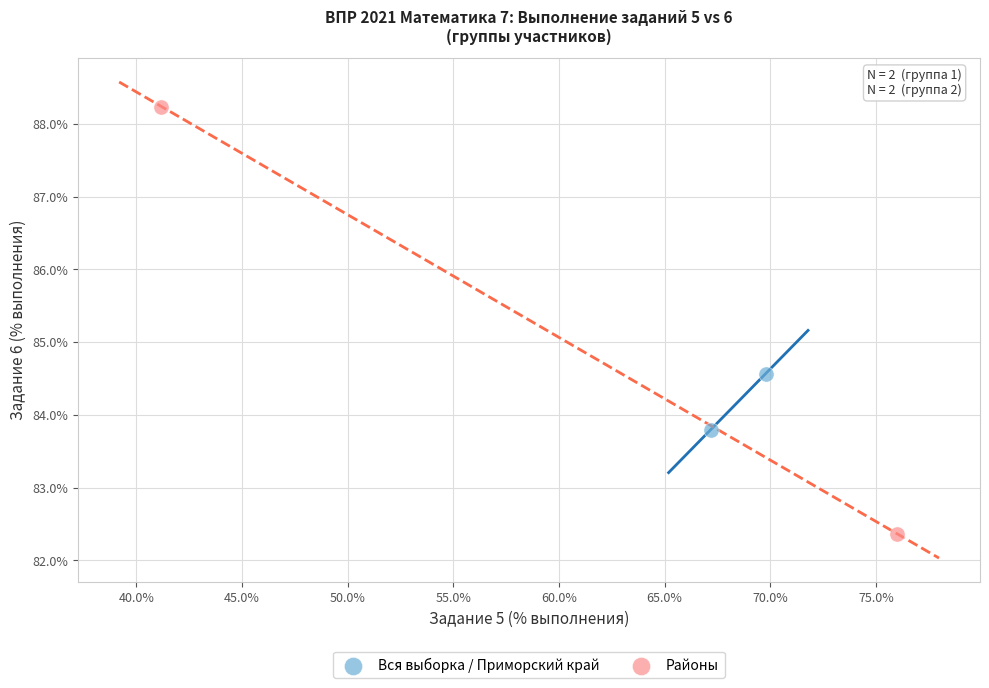

Which series has the widest spread of Y values?

Районы